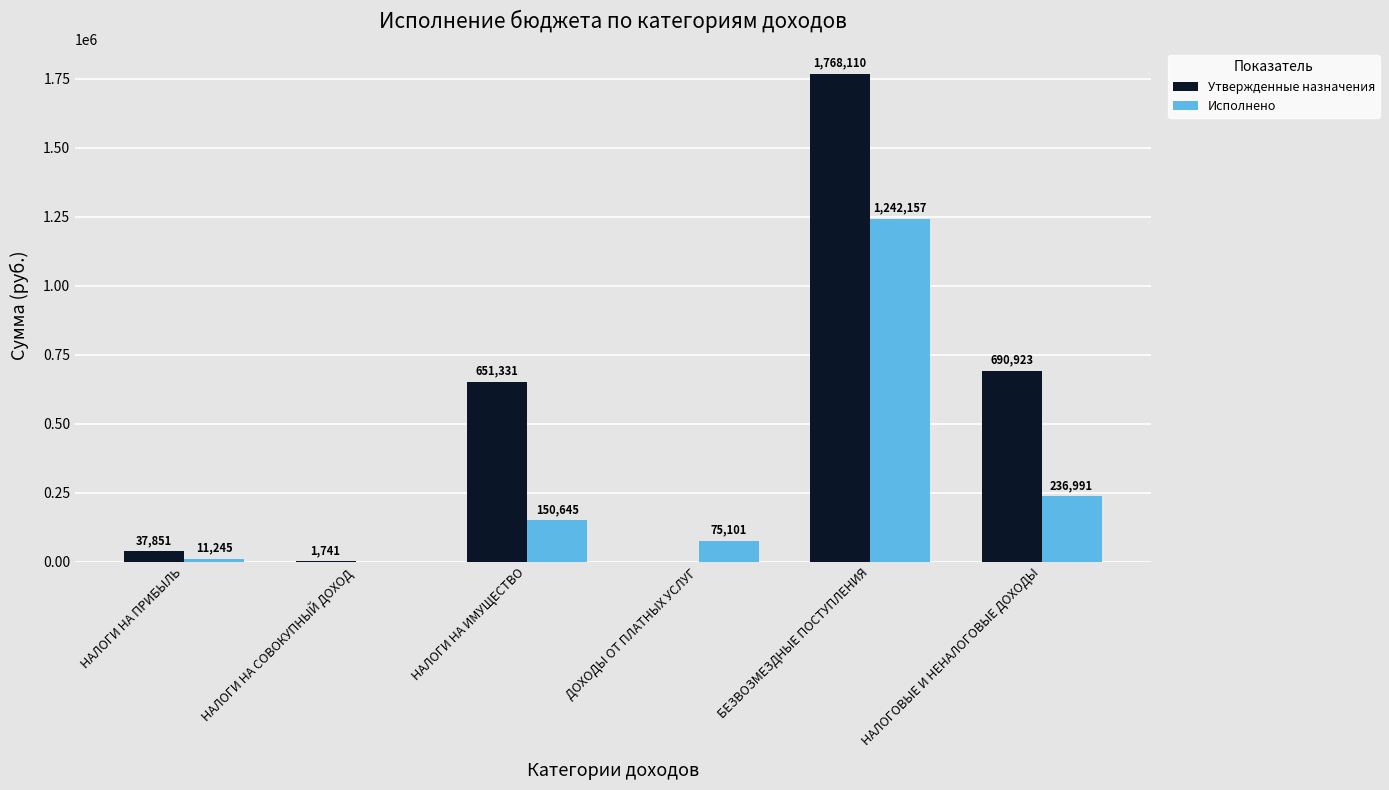

Read the Исполнено value at ДОХОДЫ ОТ ПЛАТНЫХ УСЛУГ.

75100.9